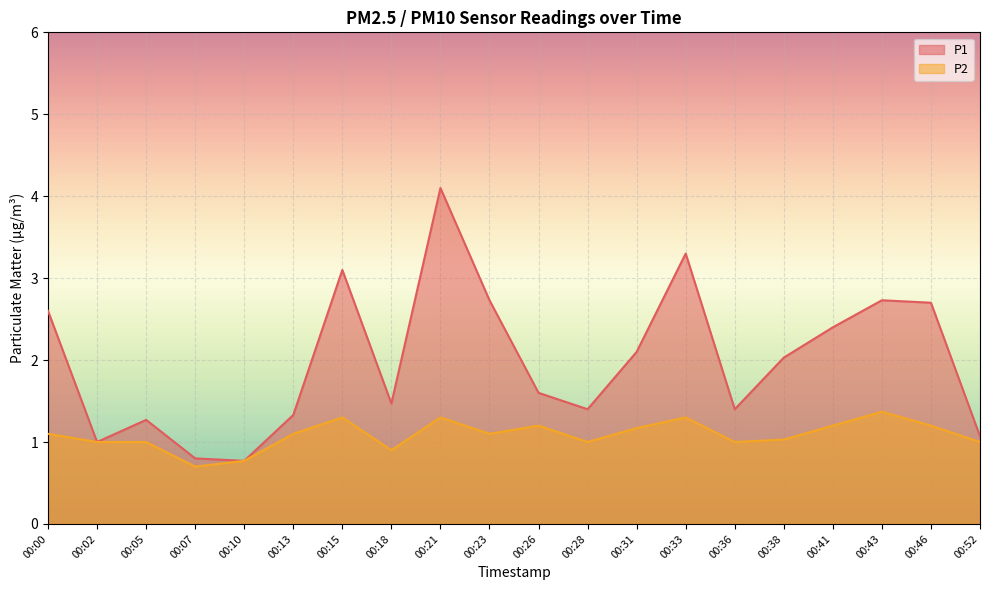

Count the number of categories in the chart.

20